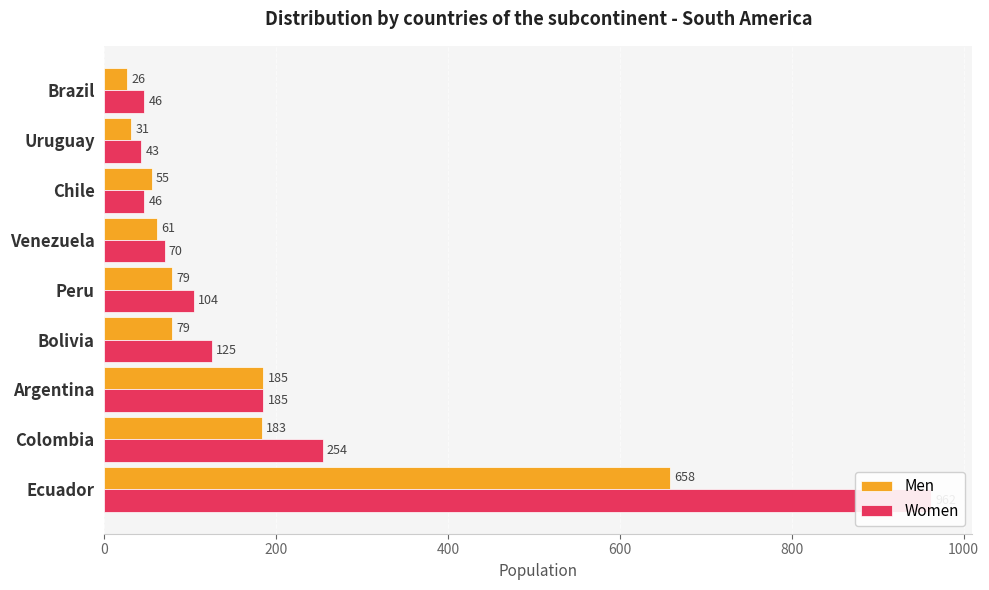

Which series has the widest spread of values?

Women